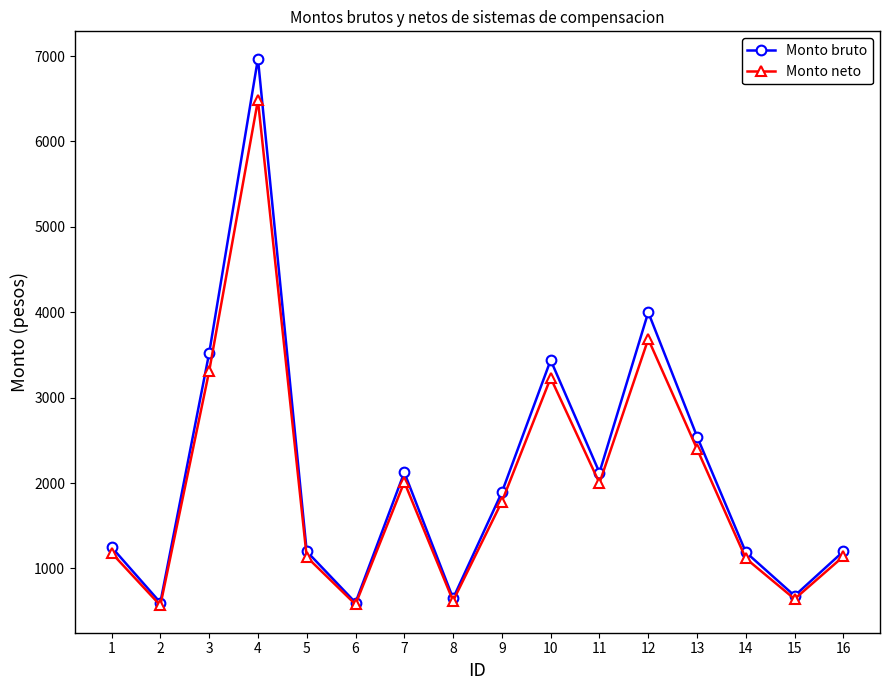

Is the value of Monto bruto at 7 greater than the value of Monto neto at 3?

No